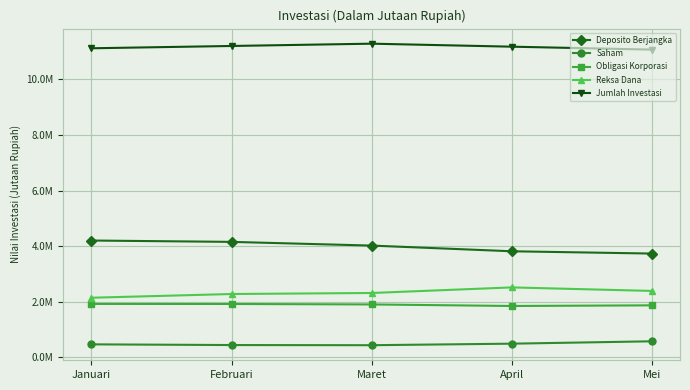

Rank the series at Maret from highest to lowest value.

Jumlah Investasi, Deposito Berjangka, Reksa Dana, Obligasi Korporasi, Saham